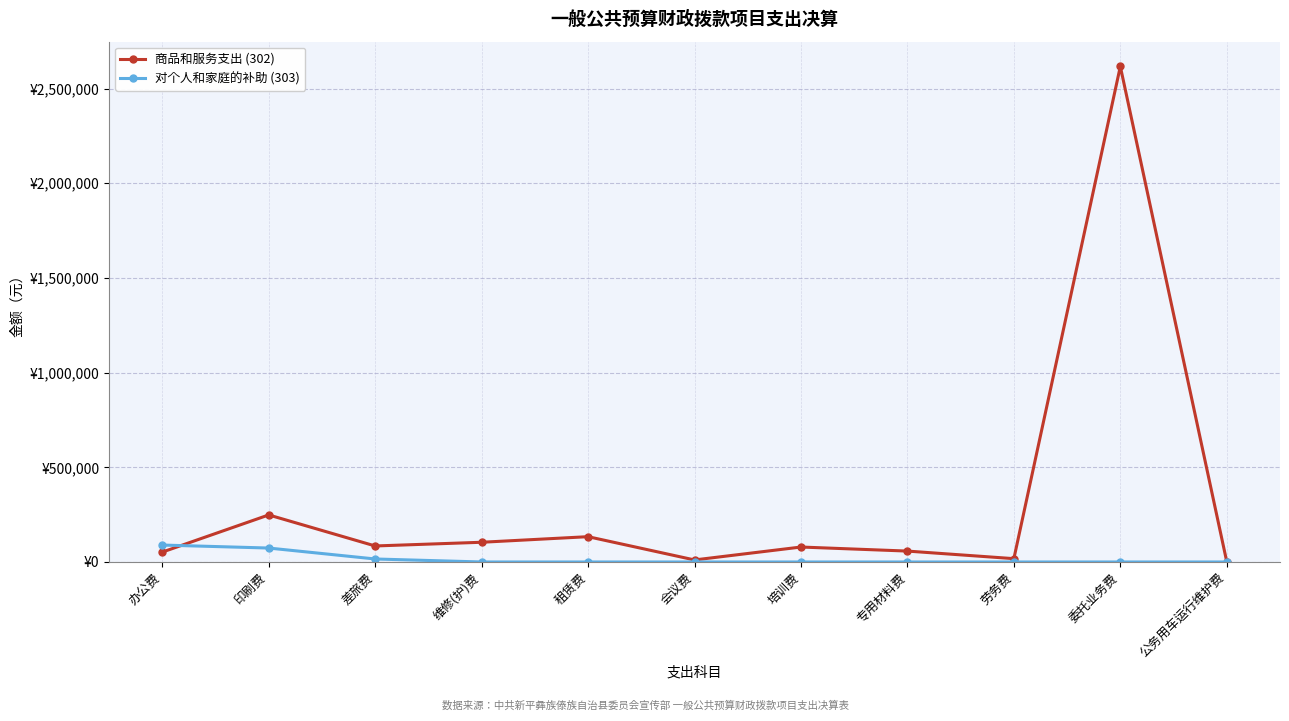

Which series has the largest total across all categories?

商品和服务支出 (302)